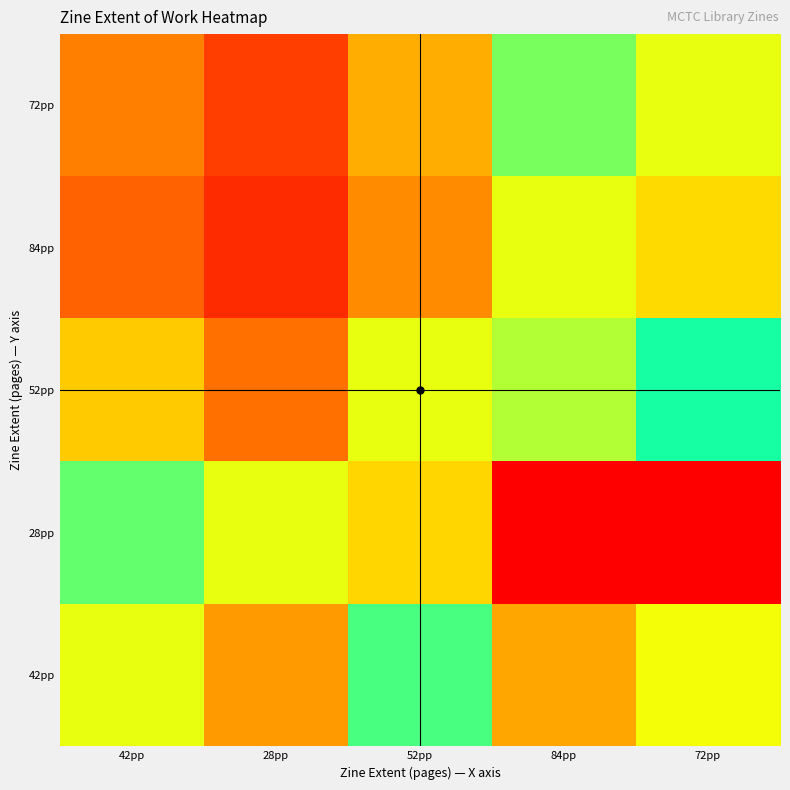

List the series in order of their peak value, highest first.

28pp, 42pp, 52pp, 72pp, 84pp